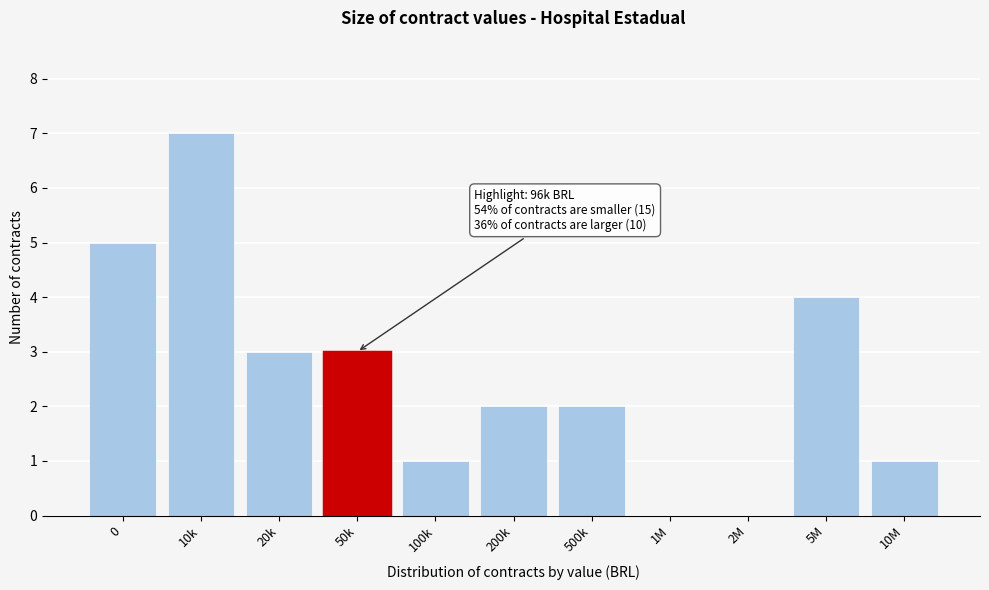

Reading left to right, transcribe all the data shown in this chart.

0=5	10k=7	20k=3	50k=3	100k=1	200k=2	500k=2	1M=0	2M=0	5M=4	10M=1